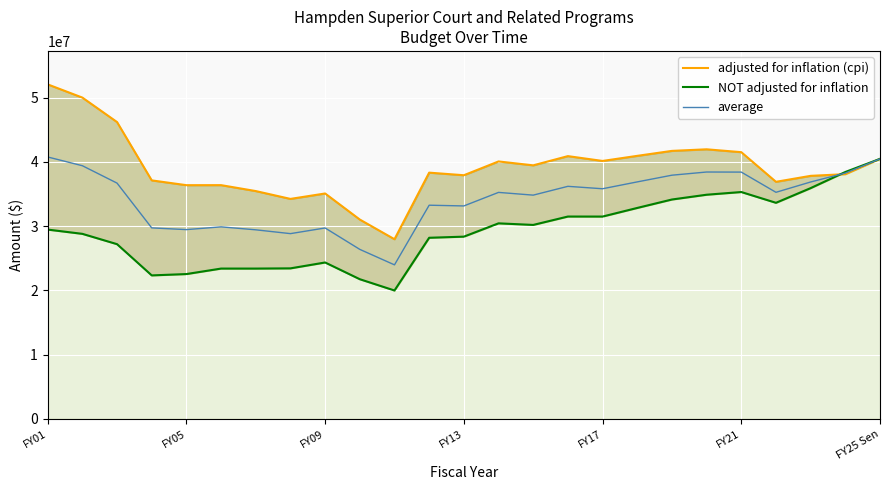

What is the difference between the highest and lowest values at 7?

10816084.0